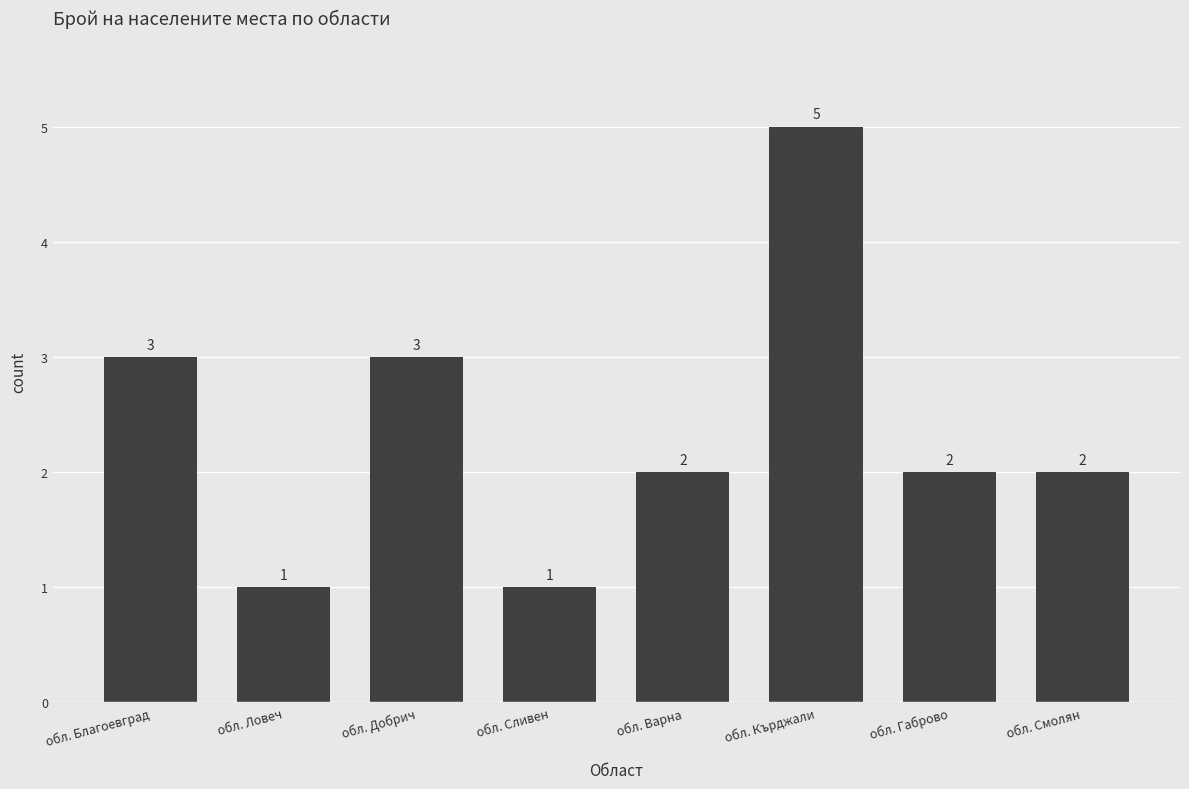

Approximately how many times larger is the value at обл. Габрово compared to обл. Варна?

1.0